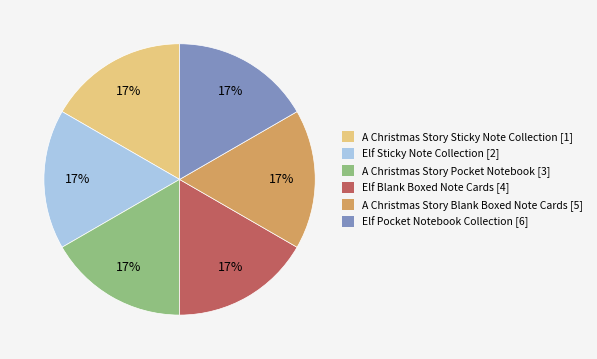

Is there any slice that represents more than half of the pie?

No